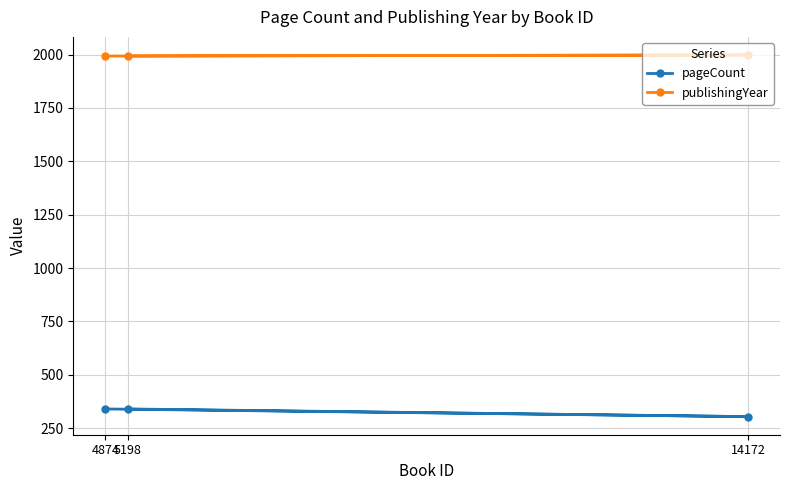

What is the difference between the pageCount values at 14172 and 5198?

36